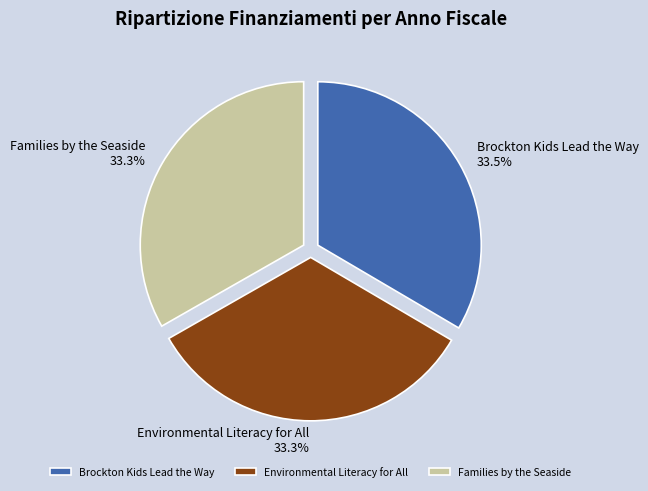

What percentage is NOT represented by Brockton Kids Lead the Way?

66.5%